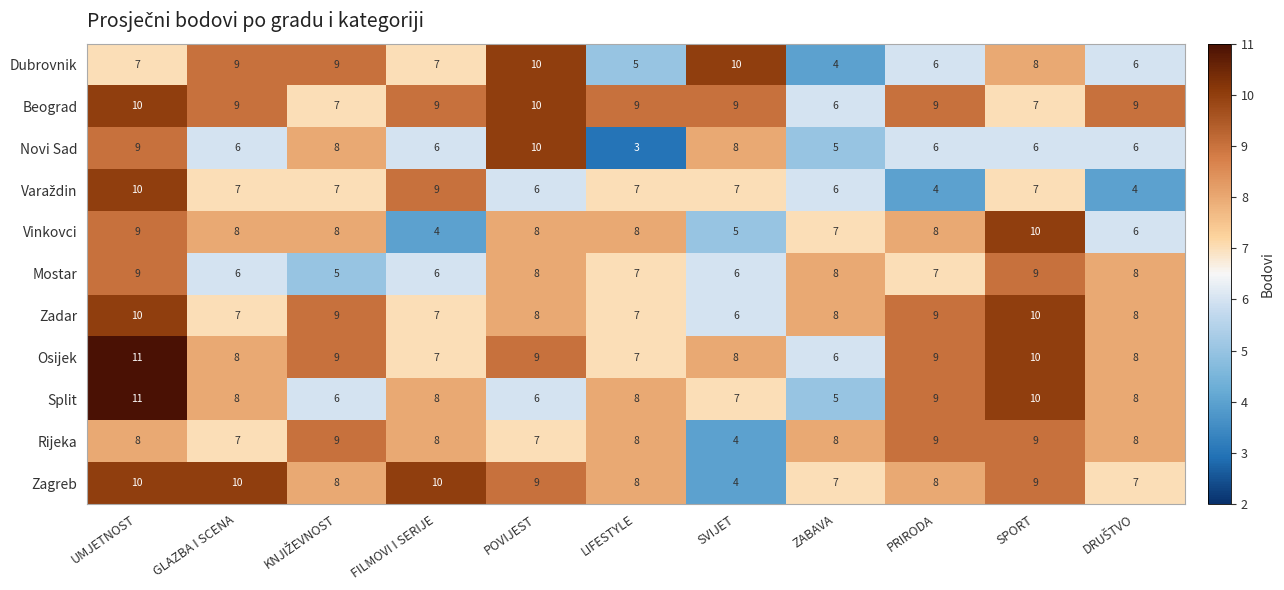

What is the sum of the Rijeka values at POVIJEST and UMJETNOST?

15